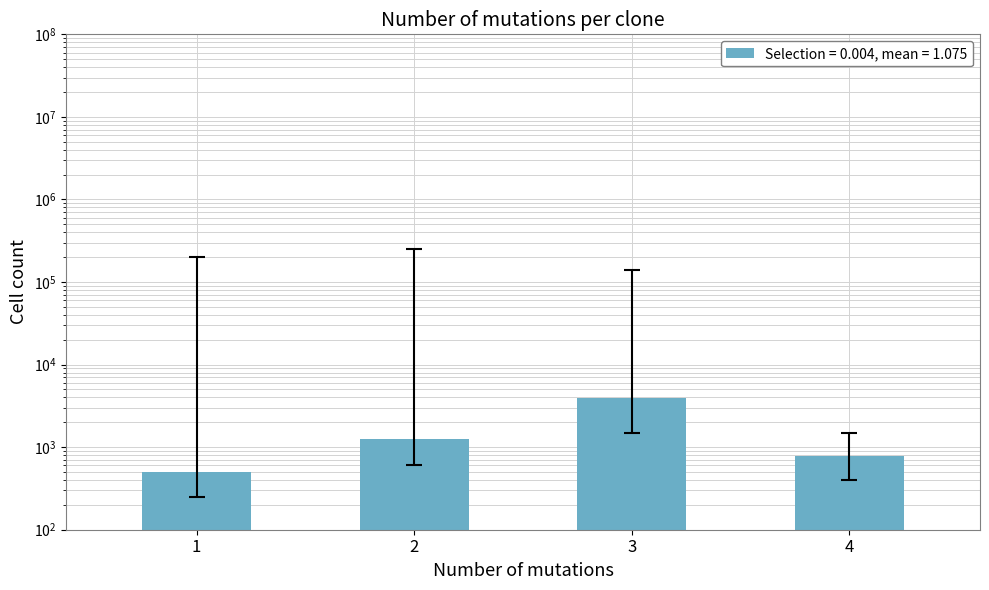

What is the greatest value displayed?

3903.9